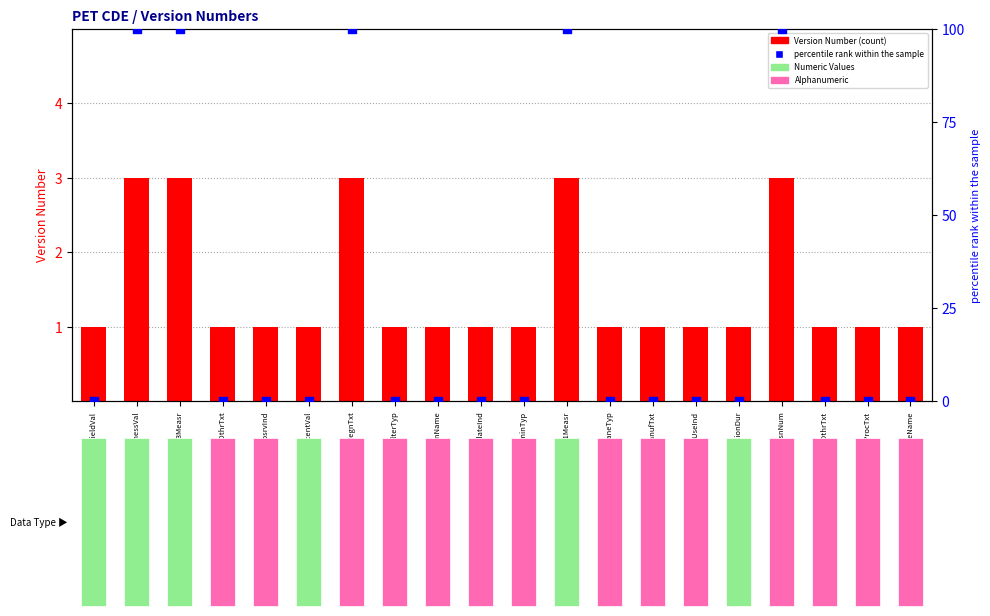

Is the value of Version Number at ImgAnlysisSftwrVrsnNum greater than the value of percentile rank within the sample at ImgSliceThicknessVal?

No